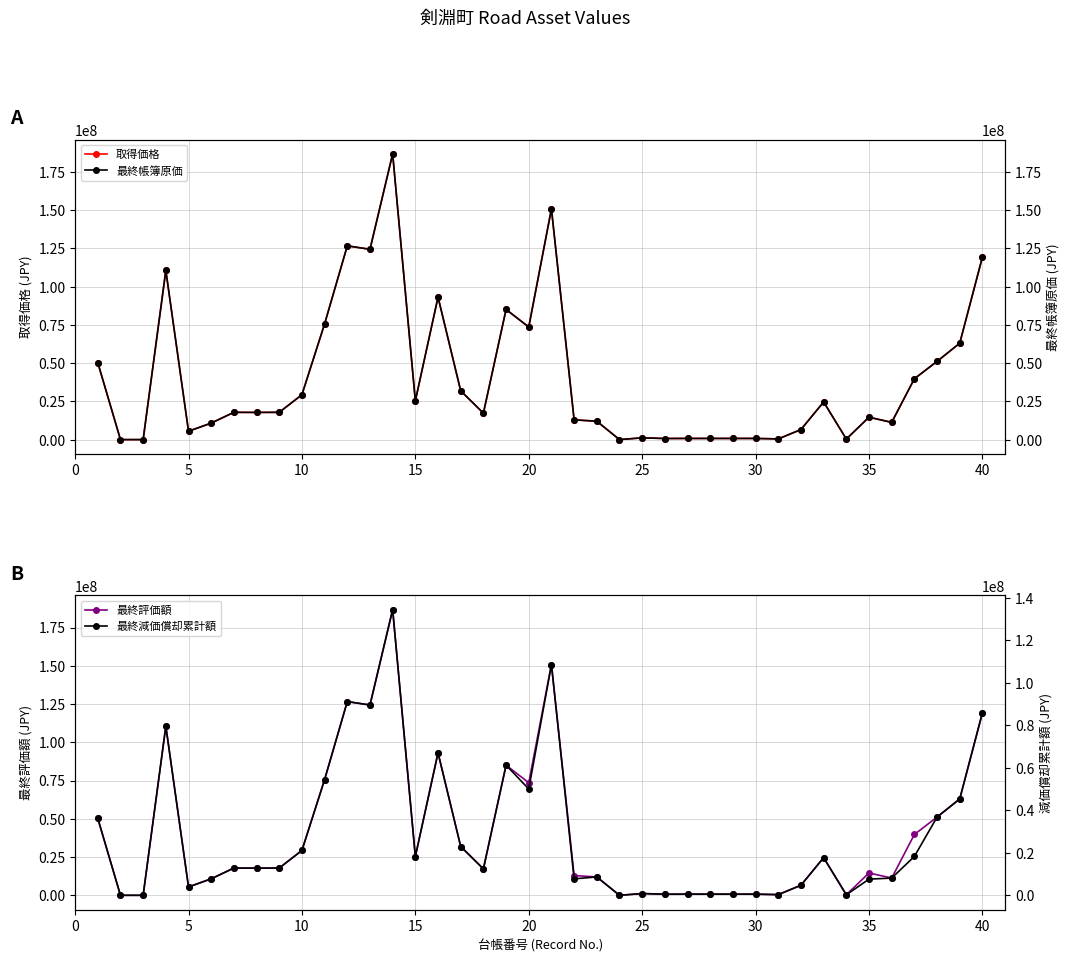

What is the sum of all 最終減価償却累計額 values?

1142374208